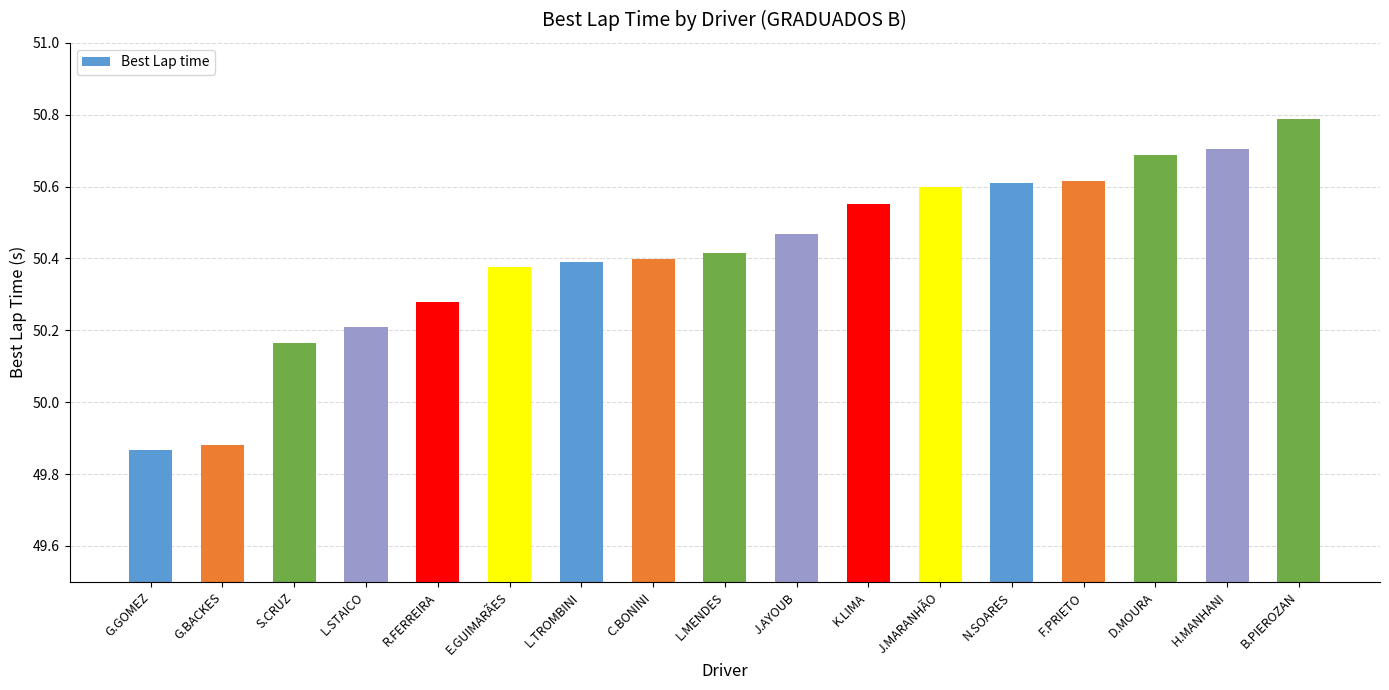

How many distinct data groups are displayed?

1